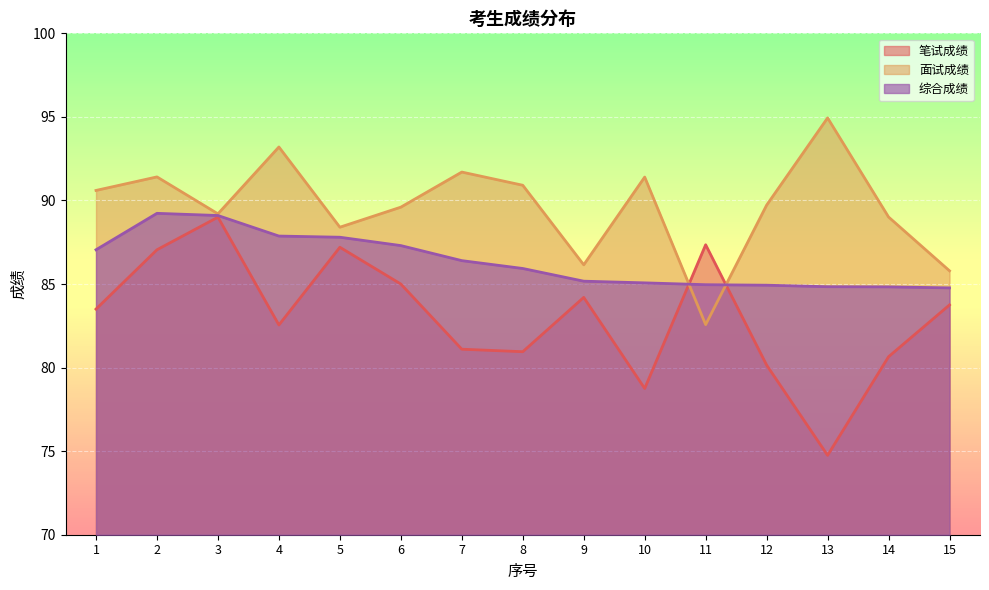

Rank the series at 7 from highest to lowest value.

面试成绩, 综合成绩, 笔试成绩